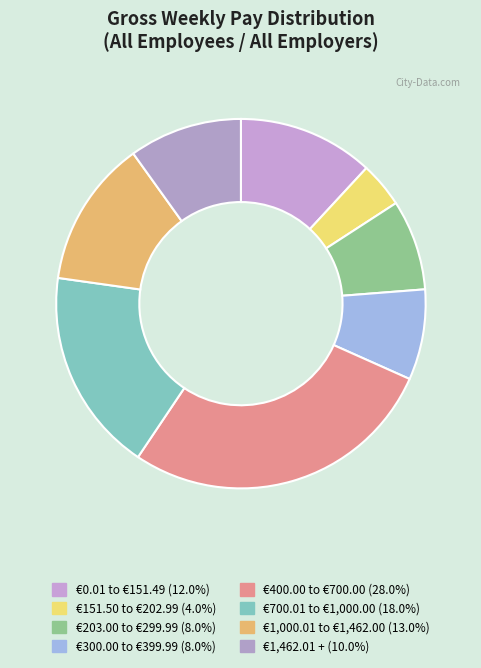

Is €300.00 to €399.99 the majority of the pie?

No